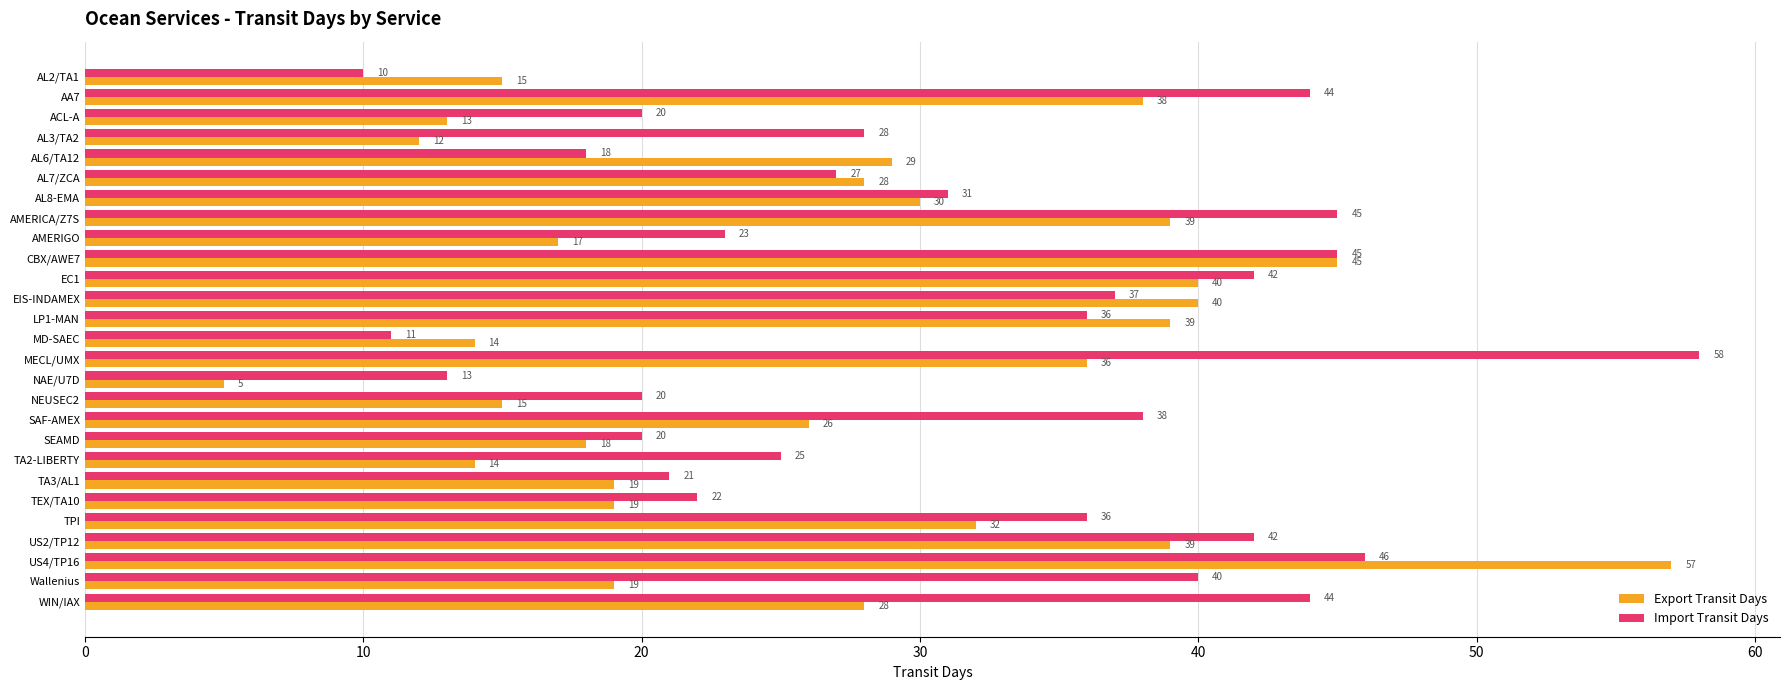

What is the approximate value of Import Transit Days at AL6/TA12, to the nearest 5?

20